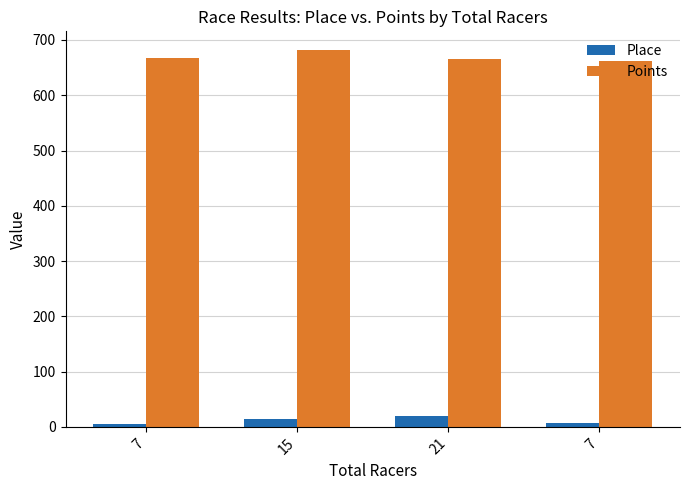

What is the value of the Points bar at the 2nd from the left?

681.6